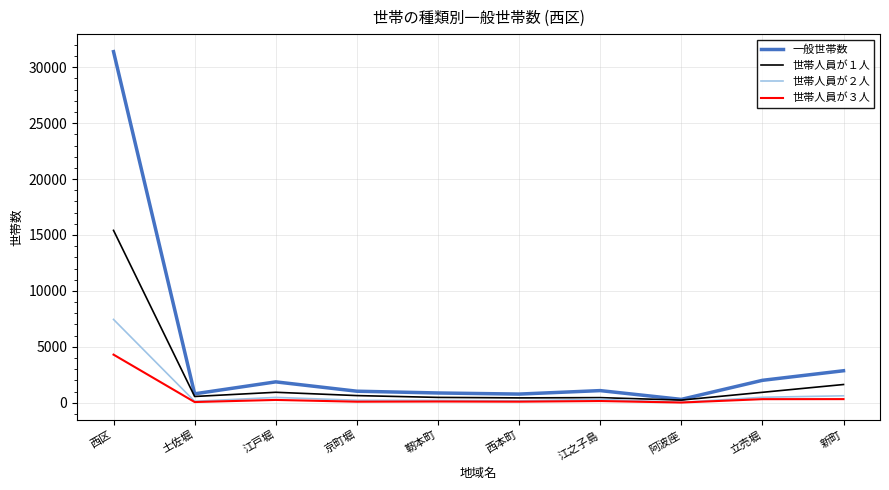

Read the 世帯人員が１人 value at 土佐堀, to the nearest 10.

560